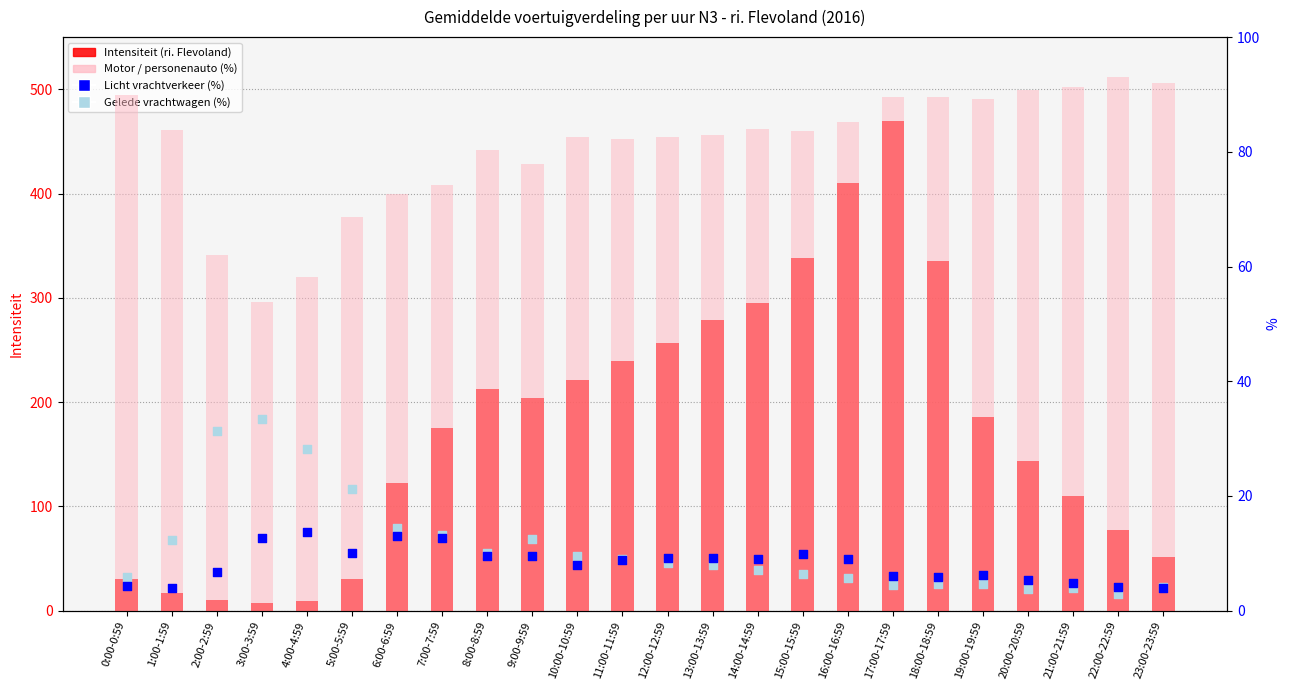

At which category is the sum across all series the highest?

17:00-17:59